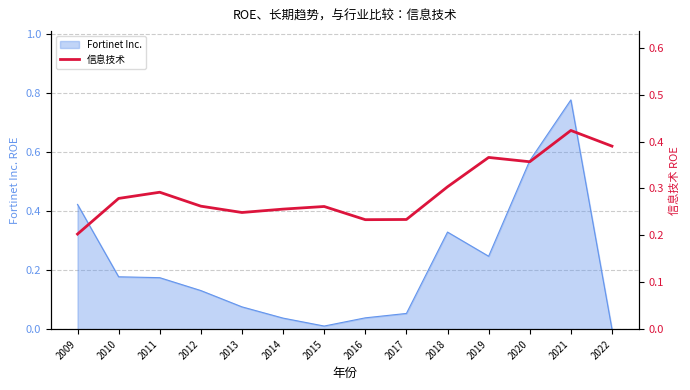

True or false: Fortinet Inc. has a value of 0.1 at 2018.

False